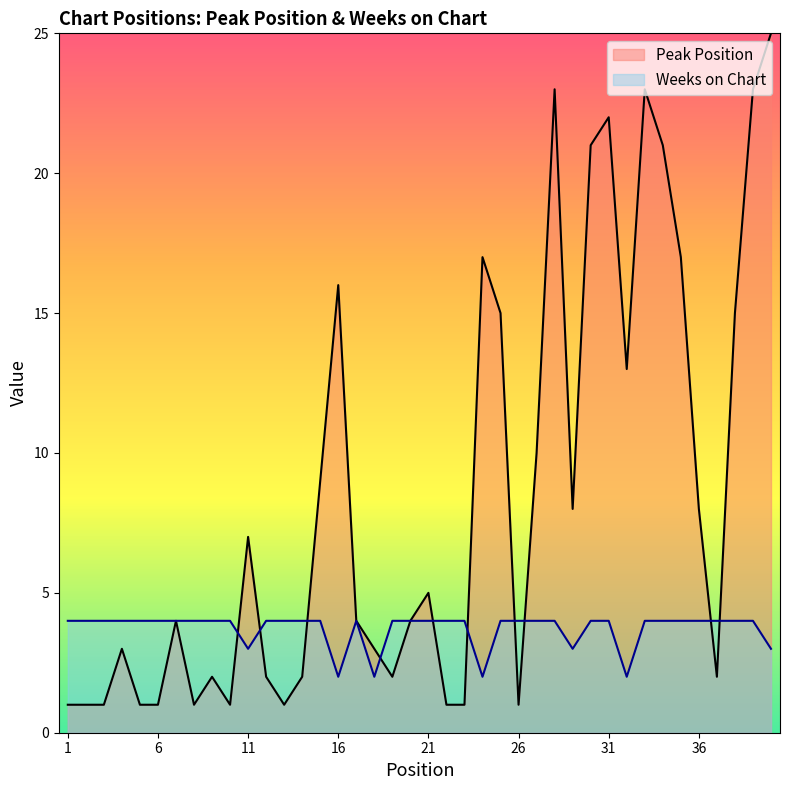

What value does the Weeks on Chart series have at 36?

4